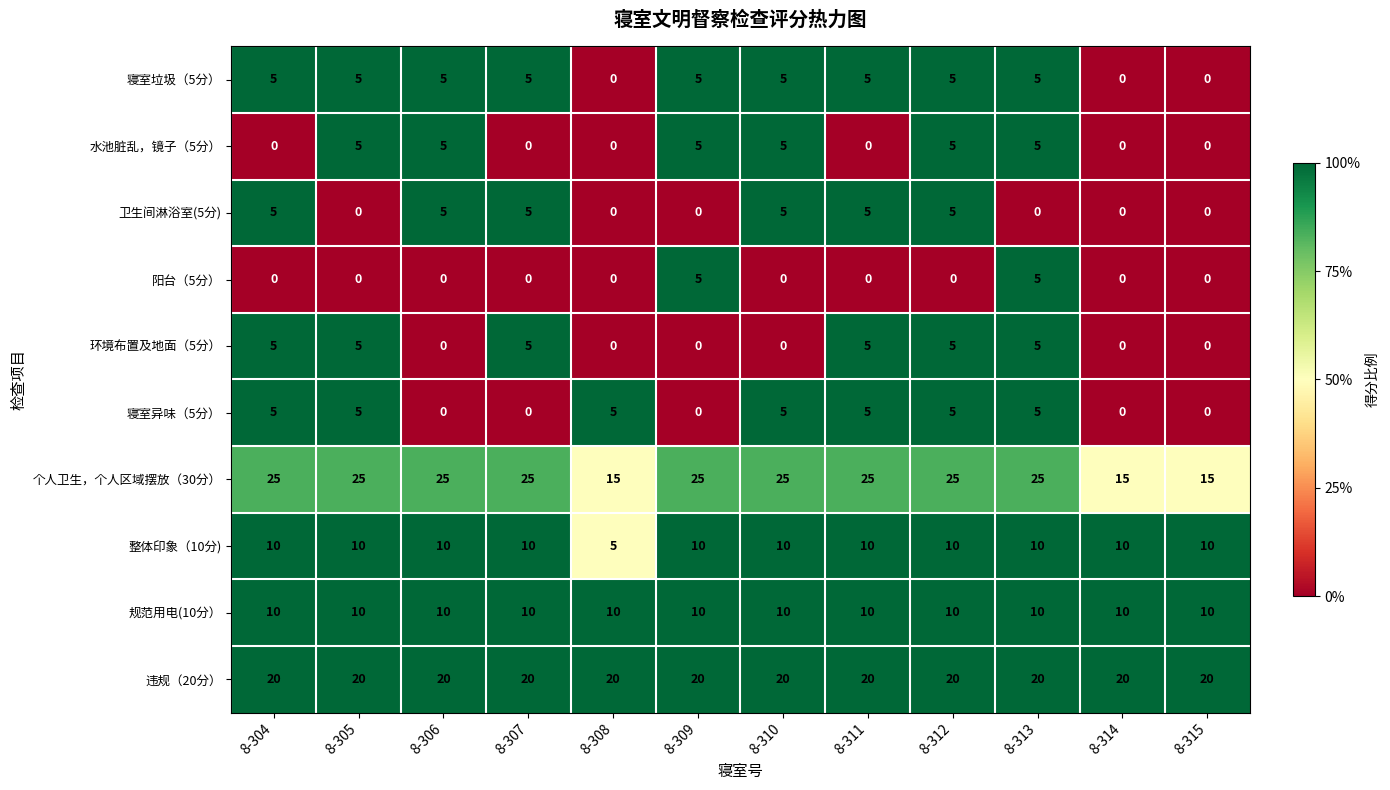

Read the 违规（20分） value at 8-314.

20